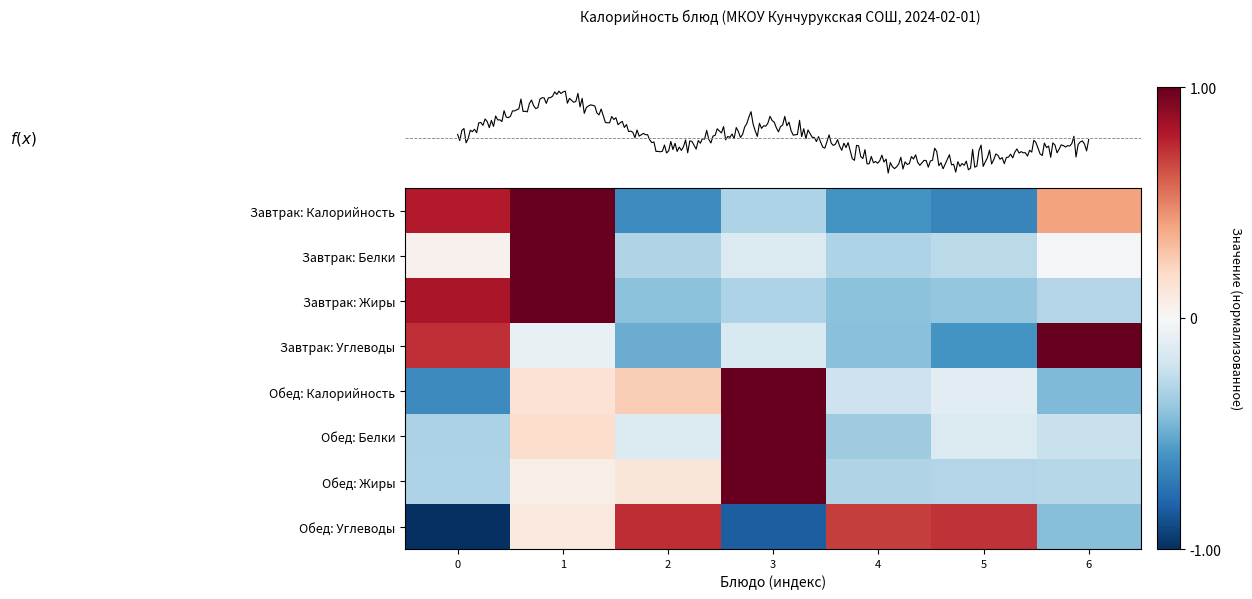

The value of Обед: Жиры at 2 is 0.2. True or false?

False